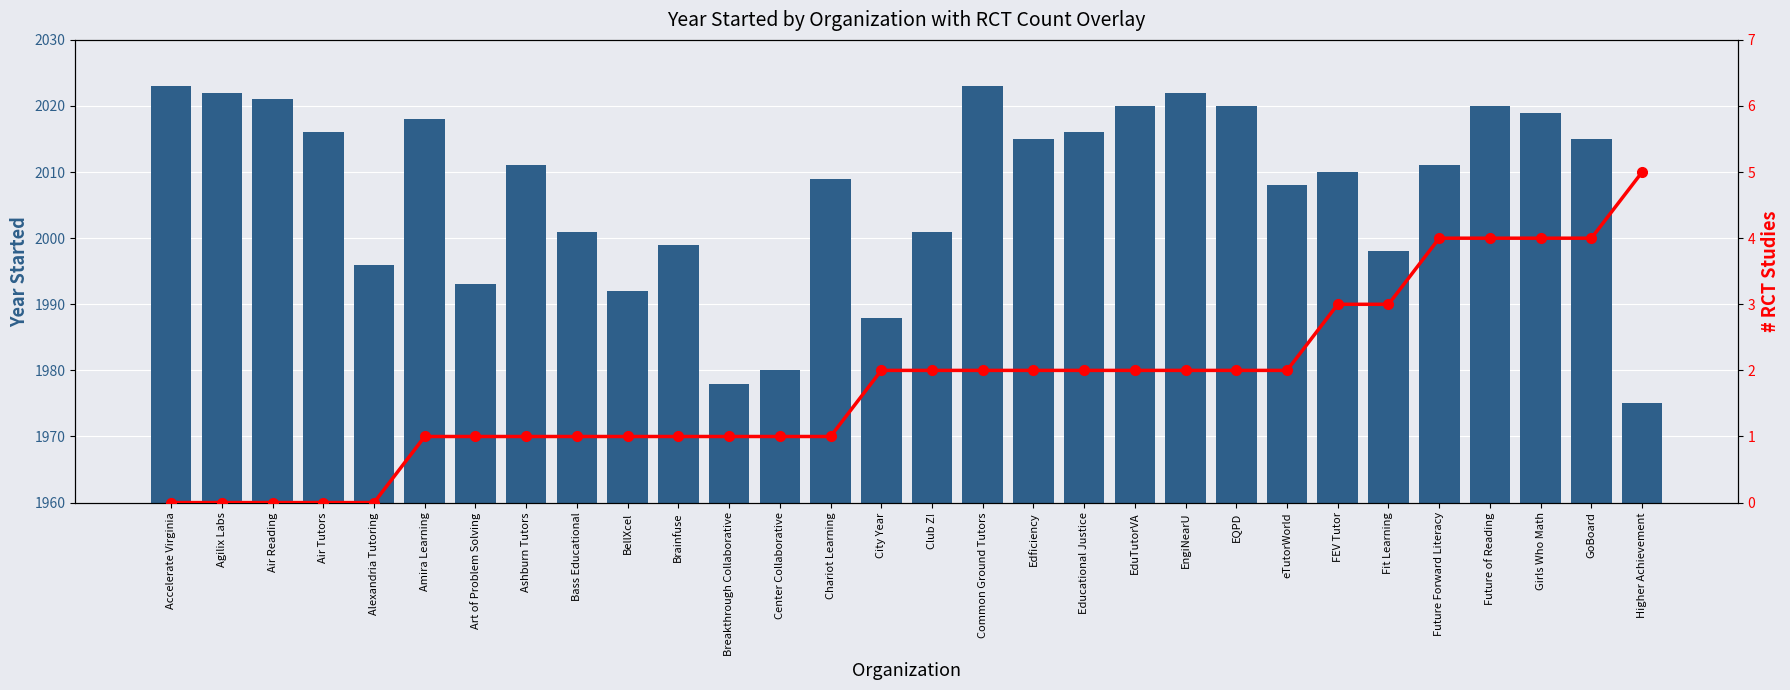

At which label is # RCT Studies (cumulative) closest to 2?

City Year